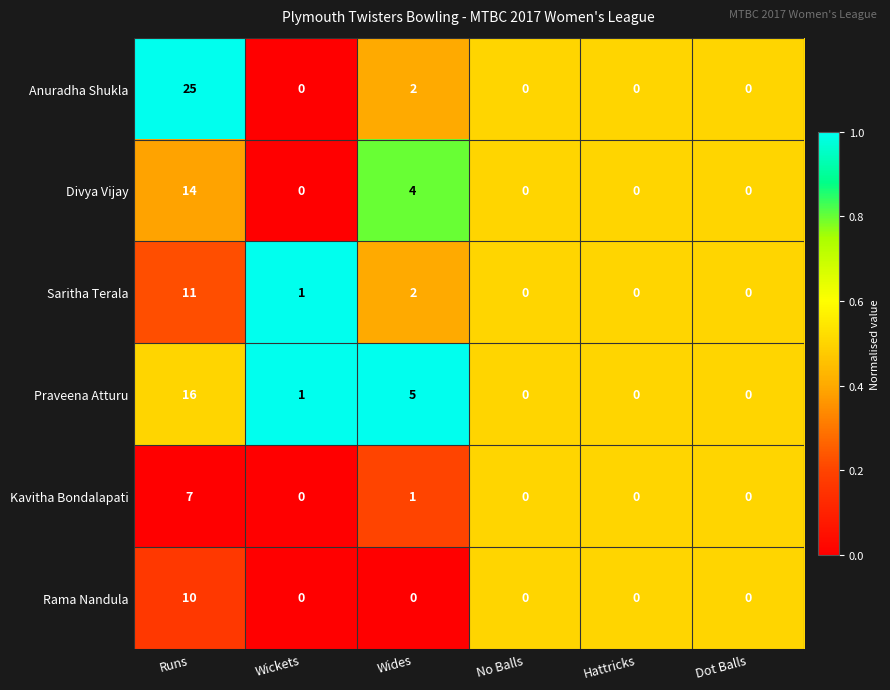

What is the maximum value shown in the chart?

25